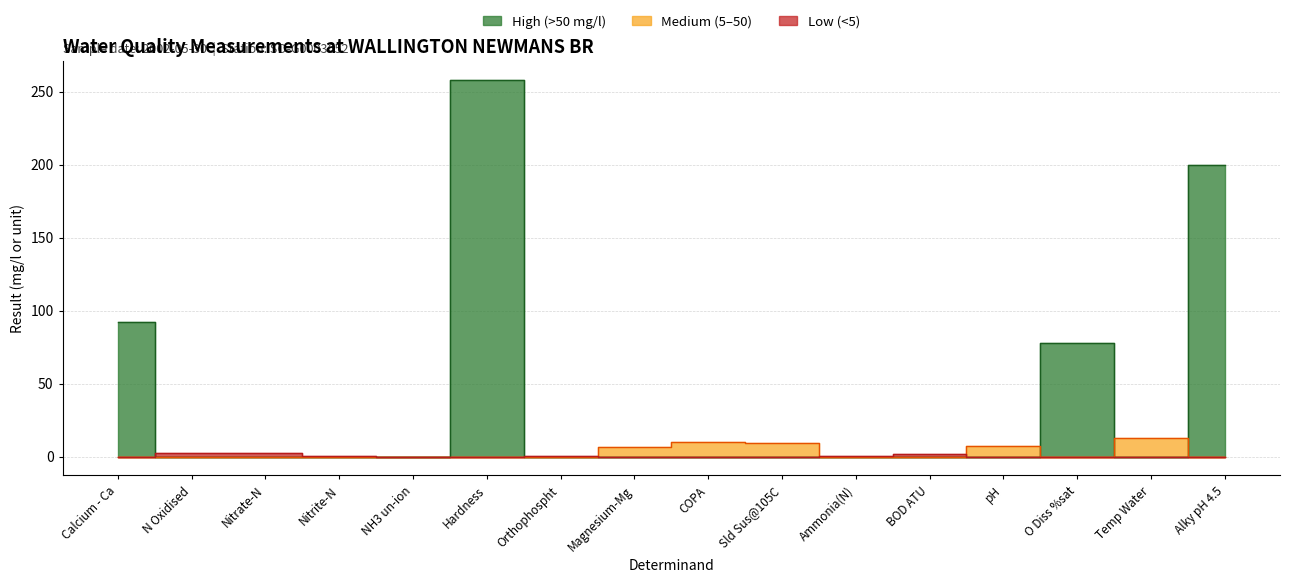

Is it true that the value at Calcium - Ca is 163.6?

False